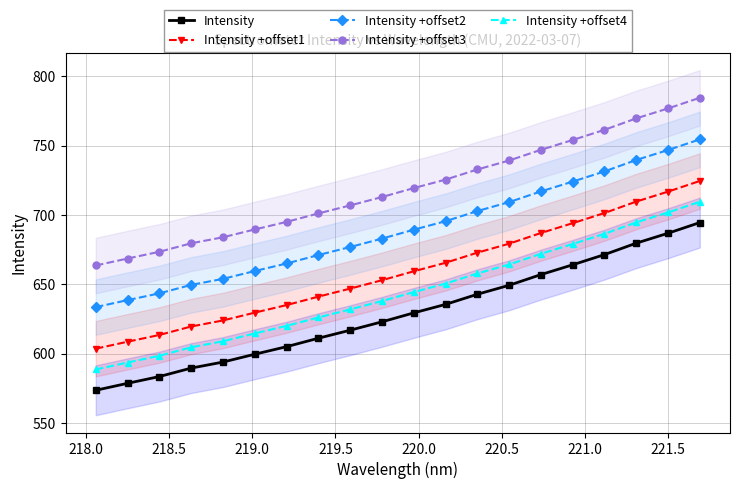

Rank the series by their average value, from lowest to highest.

Intensity, Intensity +offset4, Intensity +offset1, Intensity +offset2, Intensity +offset3